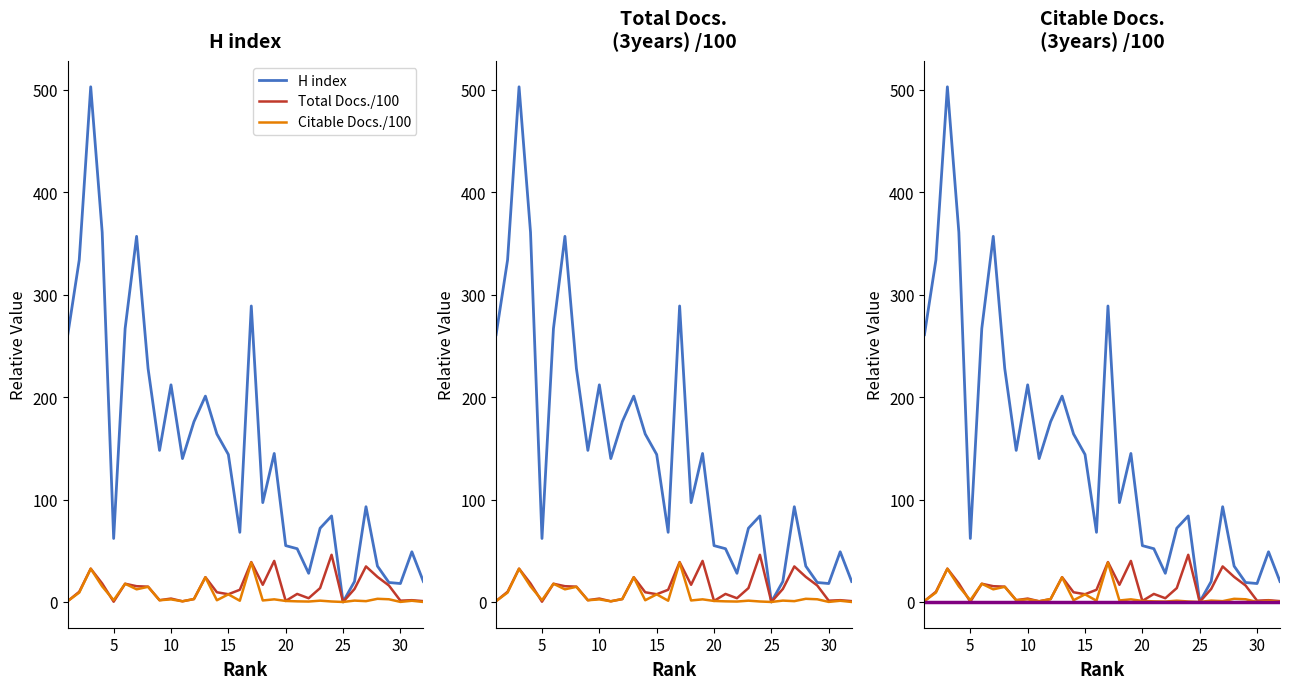

Where is Citable Docs. (3years) nearest to the value 19?

6